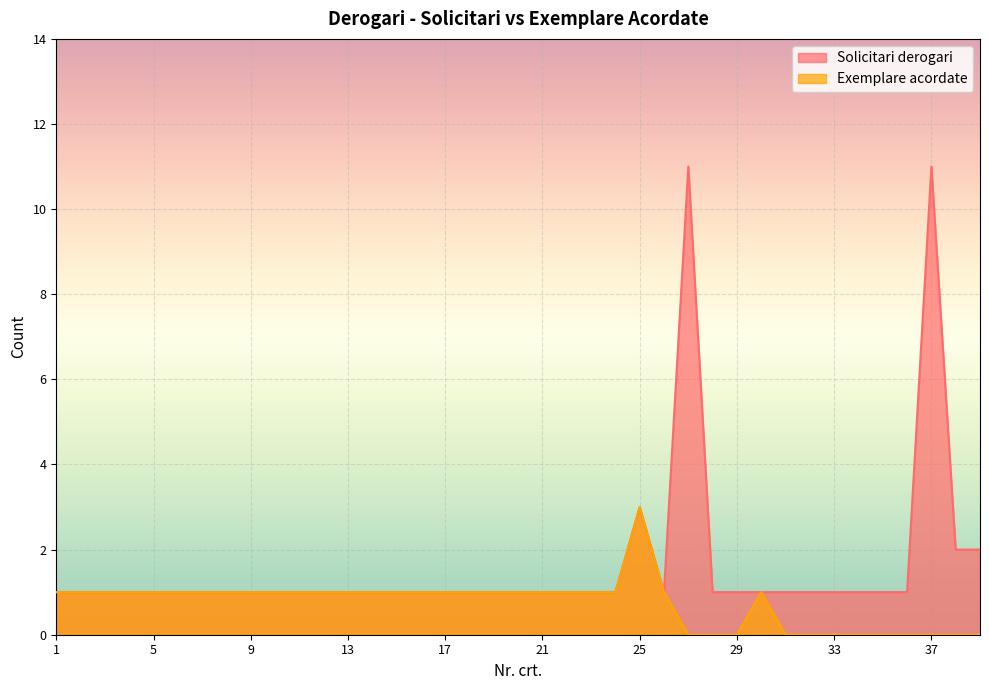

In Solicitari derogari, how many points are lower than both neighbors (excluding endpoints)?

1